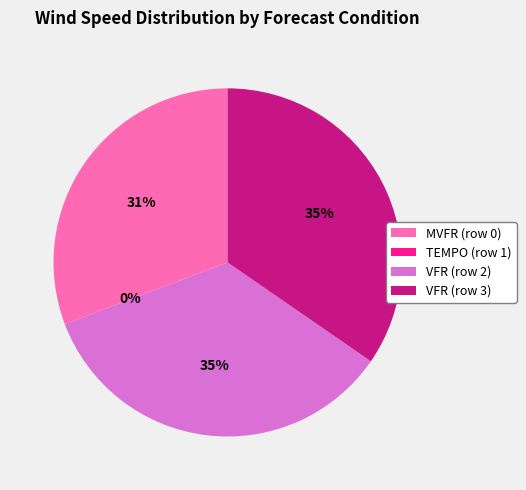

Which slice is the smallest?

TEMPO (row 1)